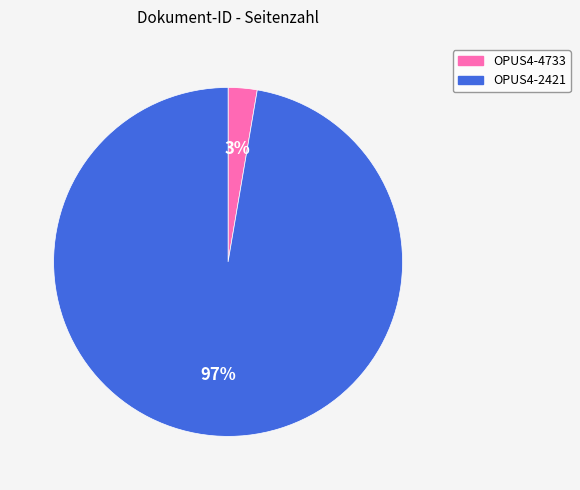

Is there any slice that represents more than half of the pie?

Yes